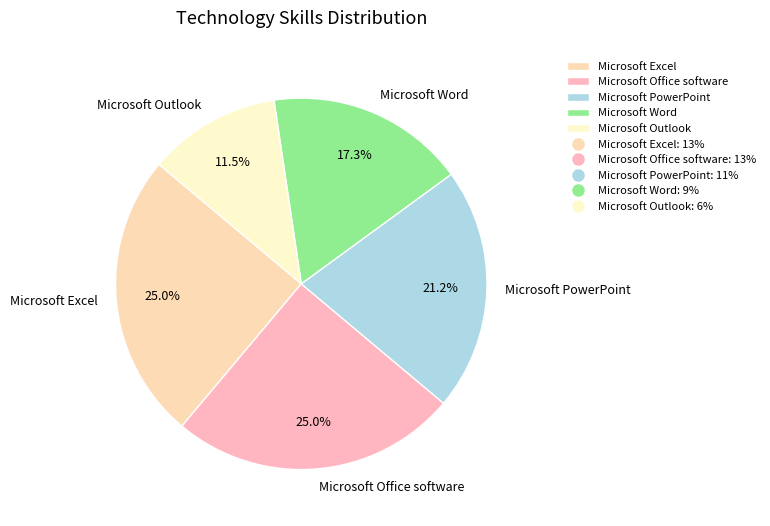

To the nearest percent, what portion does Microsoft PowerPoint represent?

21%